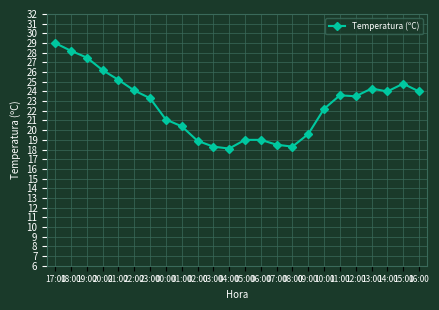

How many data points are above 23?

13